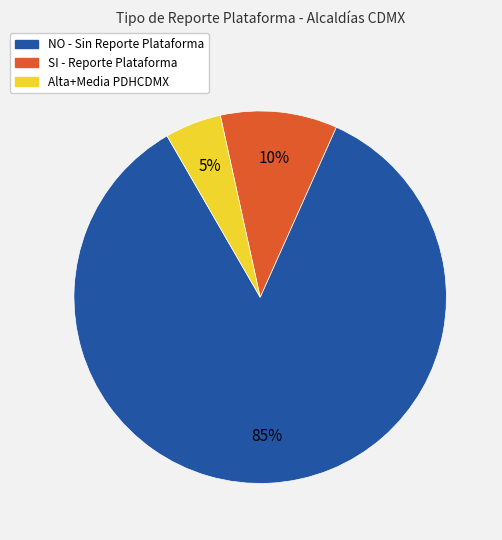

What is the majority slice?

NO - Sin Reporte Plataforma